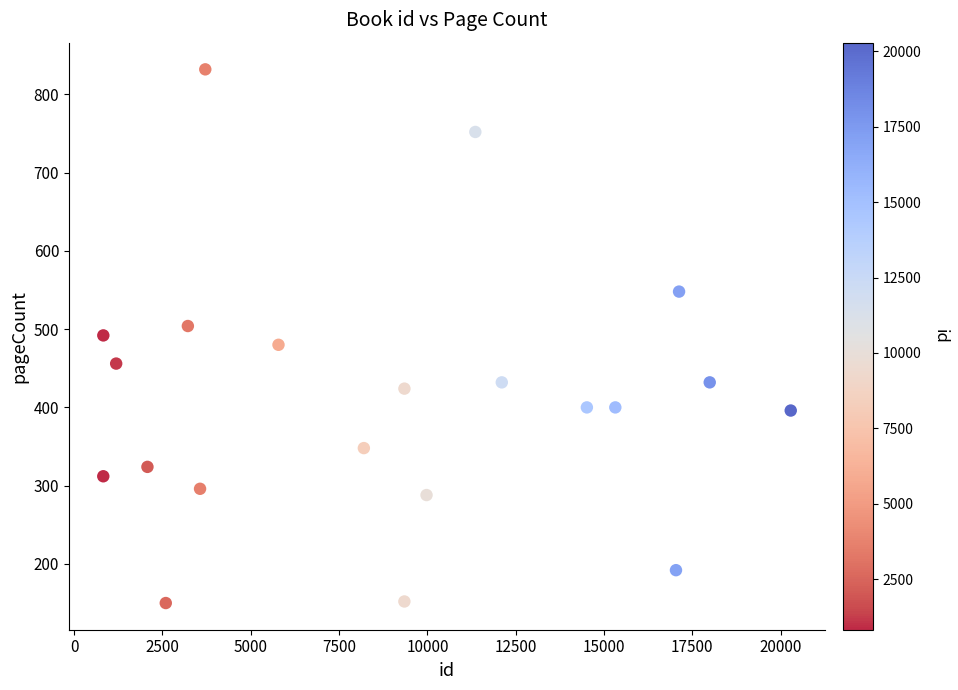

What is the range of X values (max minus min)?

19457